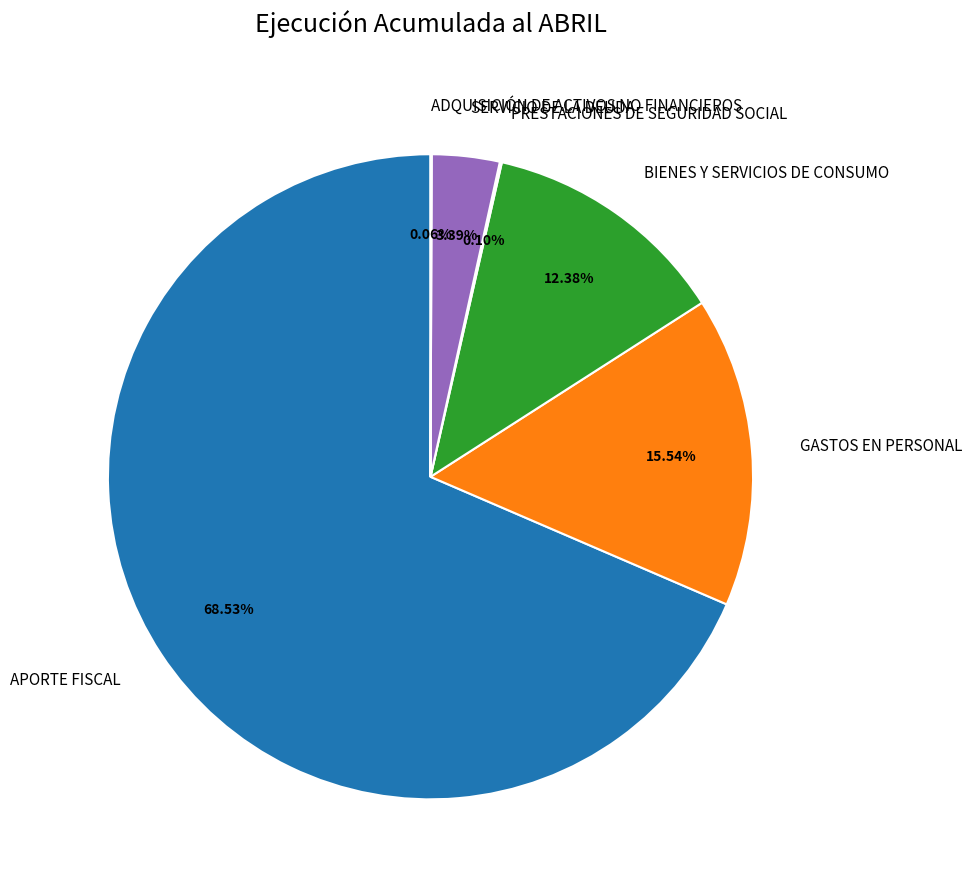

The APORTE FISCAL slice represents 61% of the pie. True or false?

False